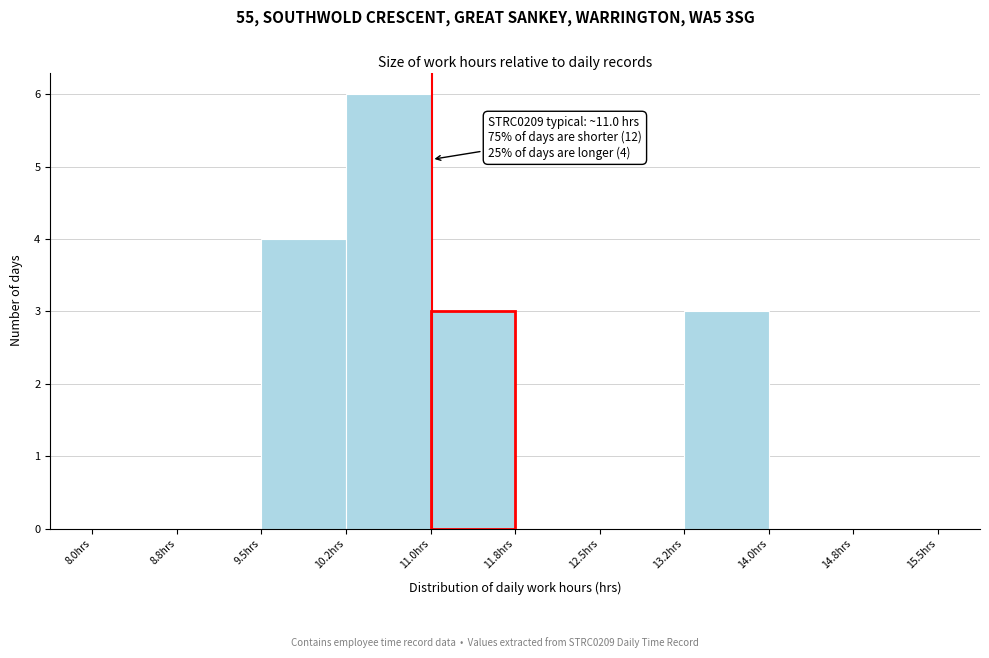

Which range on the x-axis has the tallest bar?

10.25 to 11.00